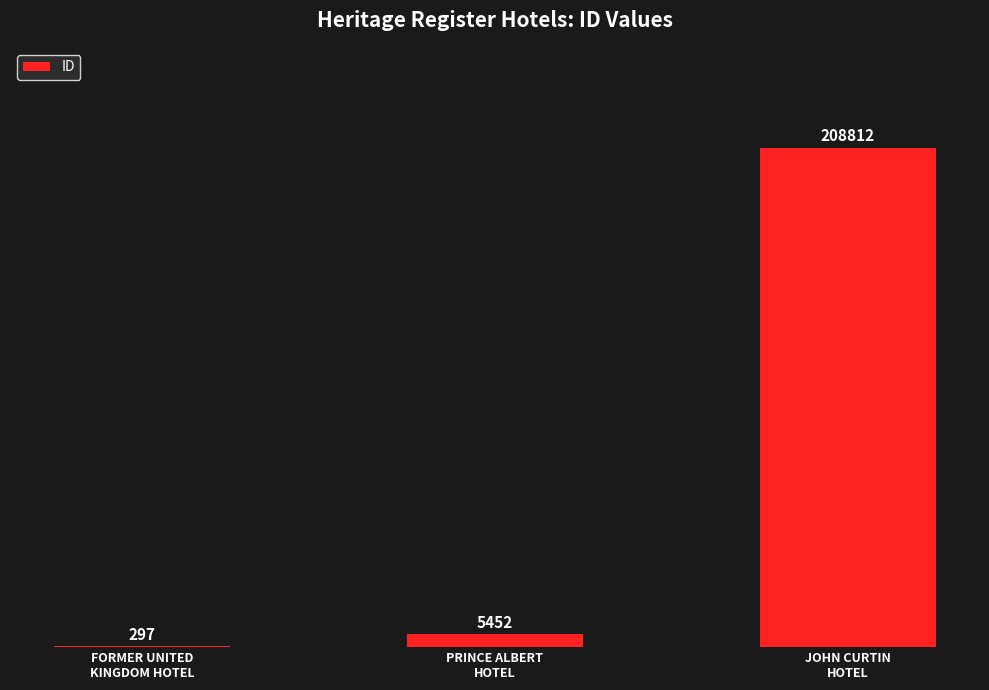

What is the maximum value shown in the chart?

208812